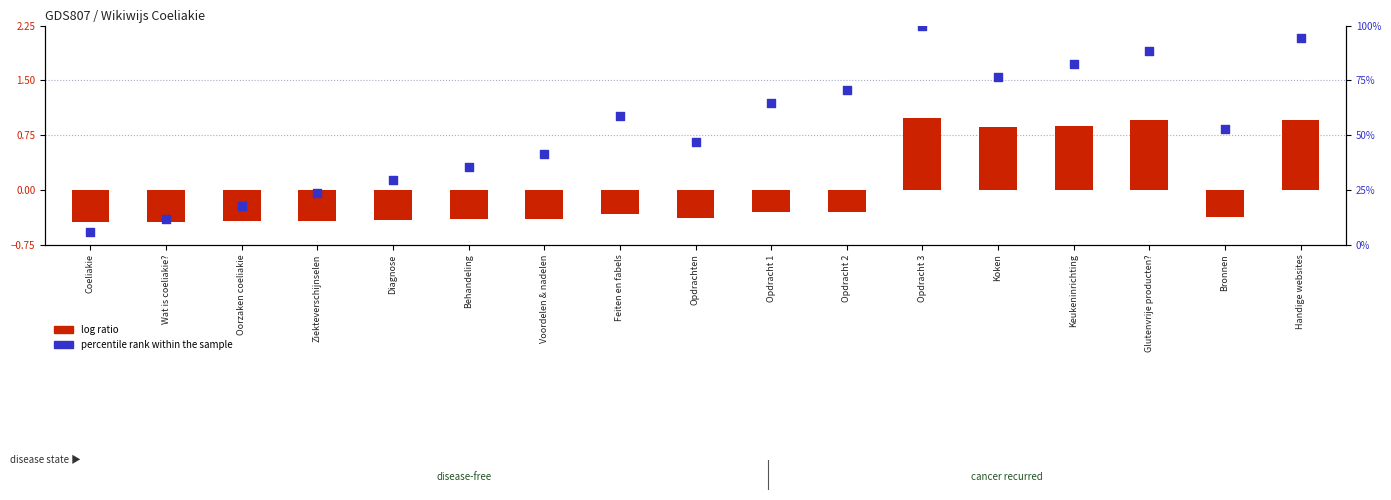

Is the value of percentile rank within the sample at Feiten en fabels greater than the value of log ratio at Voordelen & nadelen?

Yes